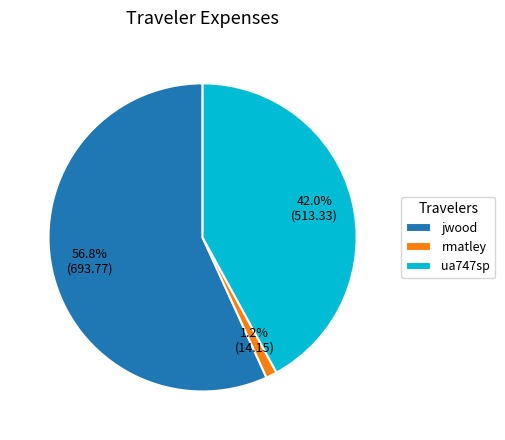

True or false: ua747sp accounts for 42% of the total.

True